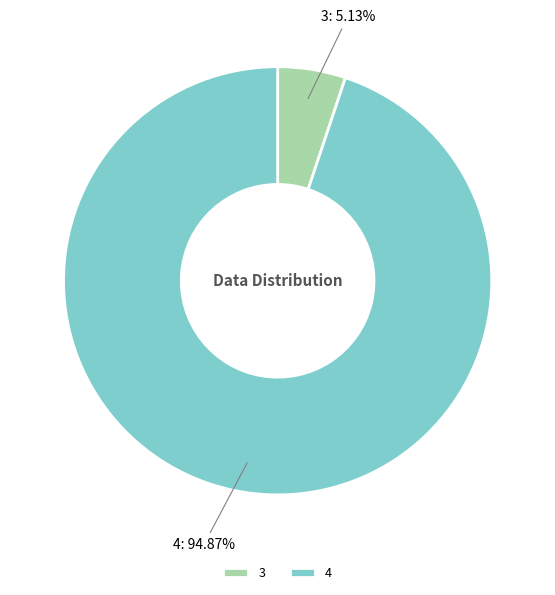

What is the smallest slice in the pie chart?

3